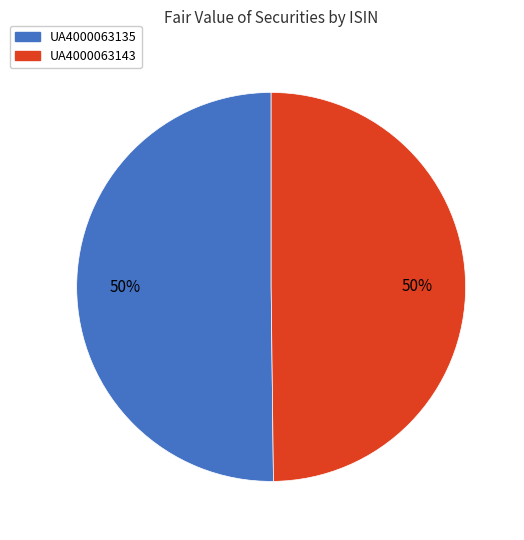

Approximately how many times larger is the value at UA4000063143 compared to UA4000063135?

1.0